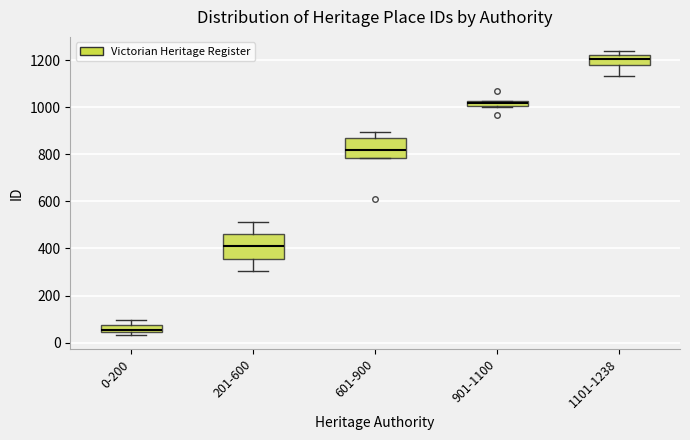

Which box is the tallest, from its lower edge to its upper edge?

201-600